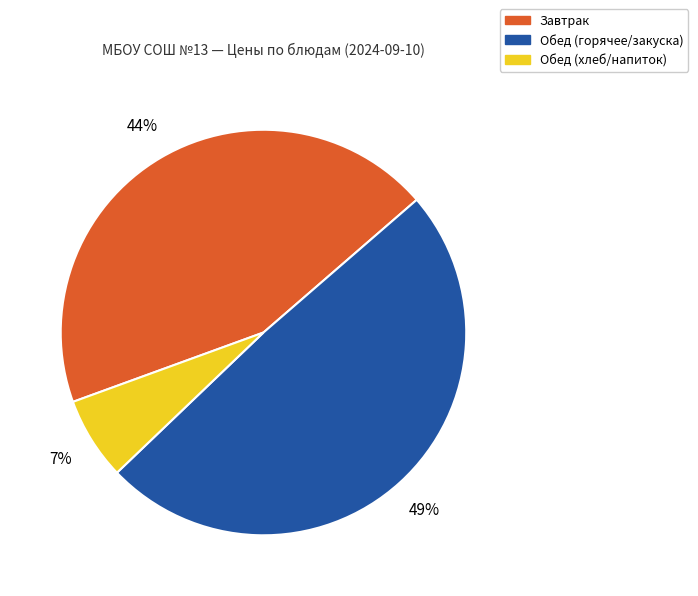

Does any single category account for the majority?

No